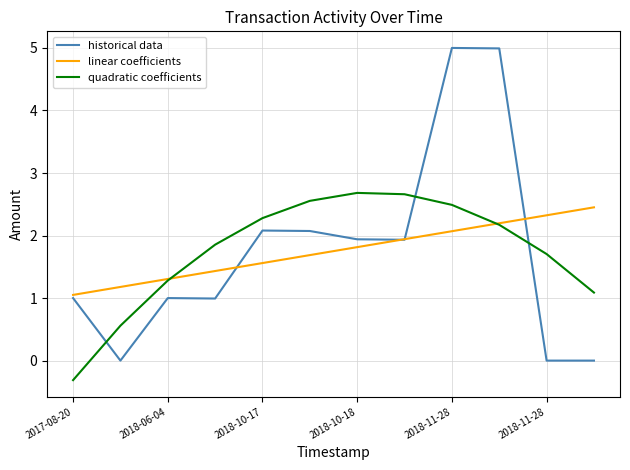

What is the minimum value shown in the chart?

-0.3